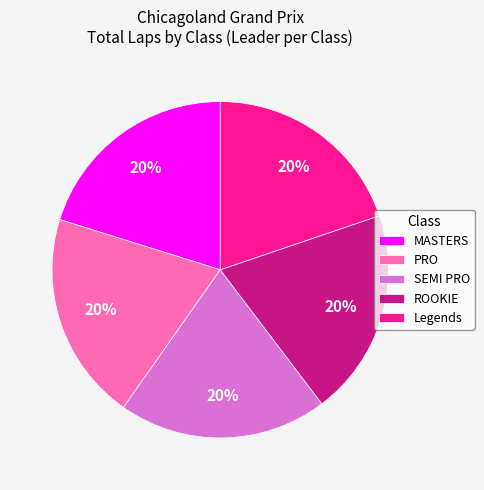

To the nearest percent, what portion does ROOKIE represent?

20%